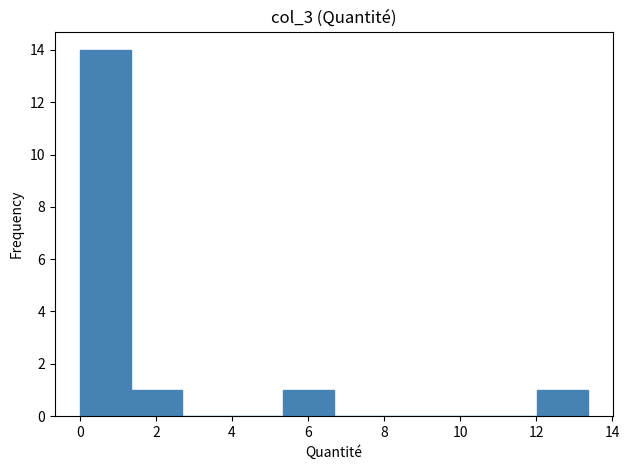

Reading left to right, list every bar in this chart as the range it spans on the x-axis followed by its height. Neither the bar edges nor the heights are printed on the chart, so give them approximately, as read against the axes.

0.0 to 1.4: 14
1.4 to 2.6: 1
2.6 to 4.0: 0
4.0 to 5.4: 0
5.4 to 6.6: 1
6.6 to 8.0: 0
8.0 to 9.4: 0
9.4 to 10.6: 0
10.6 to 12.0: 0
12.0 to 13.4: 1